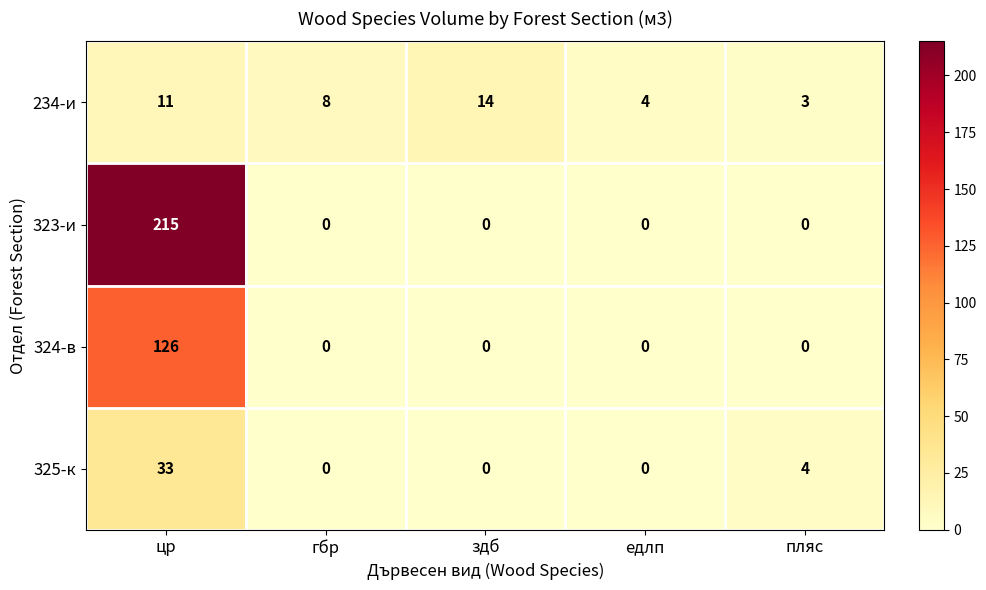

Which series has the largest range (max minus min)?

323-и